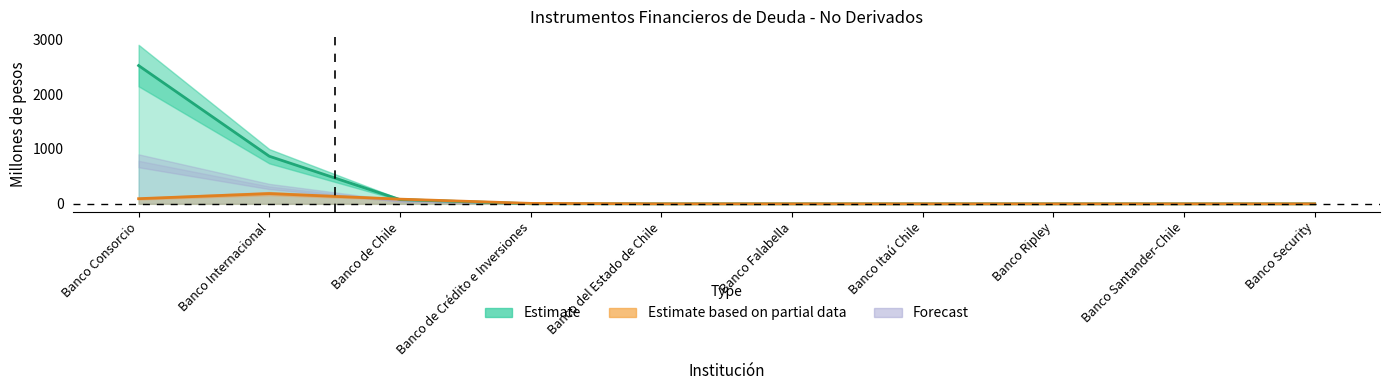

True or false: Banco Internacional and Banco Consorcio cross at least once.

False